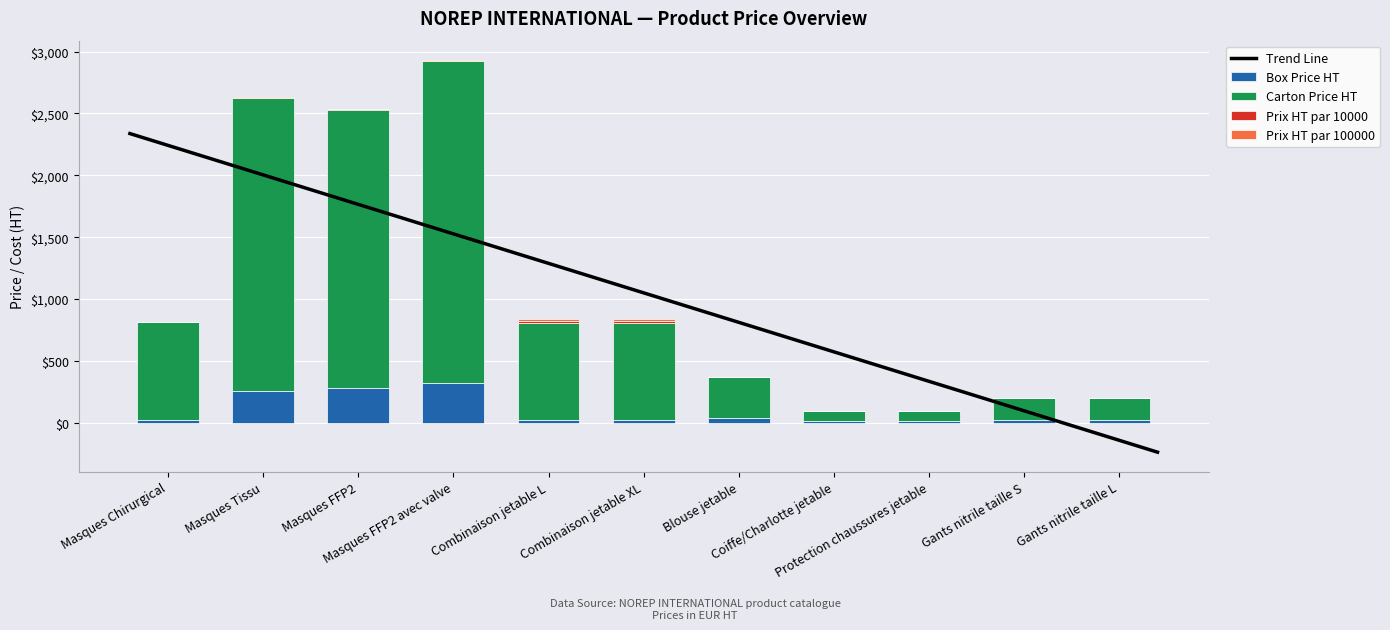

Which series has the largest total across all categories?

Carton Price HT